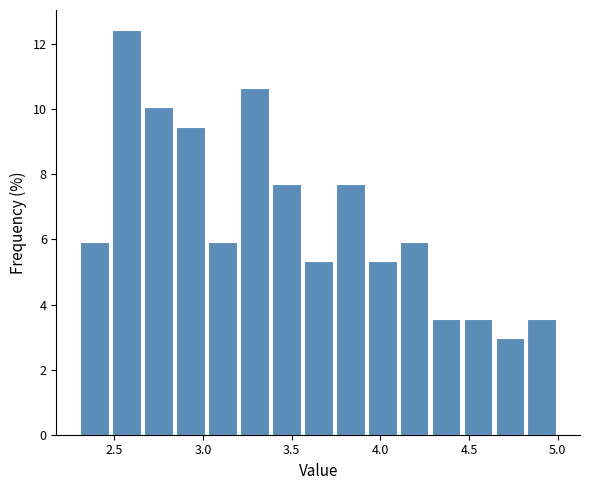

Around what value on the x-axis is the tallest bar? Give the approximate position of its centre, as read against the axis.

2.55